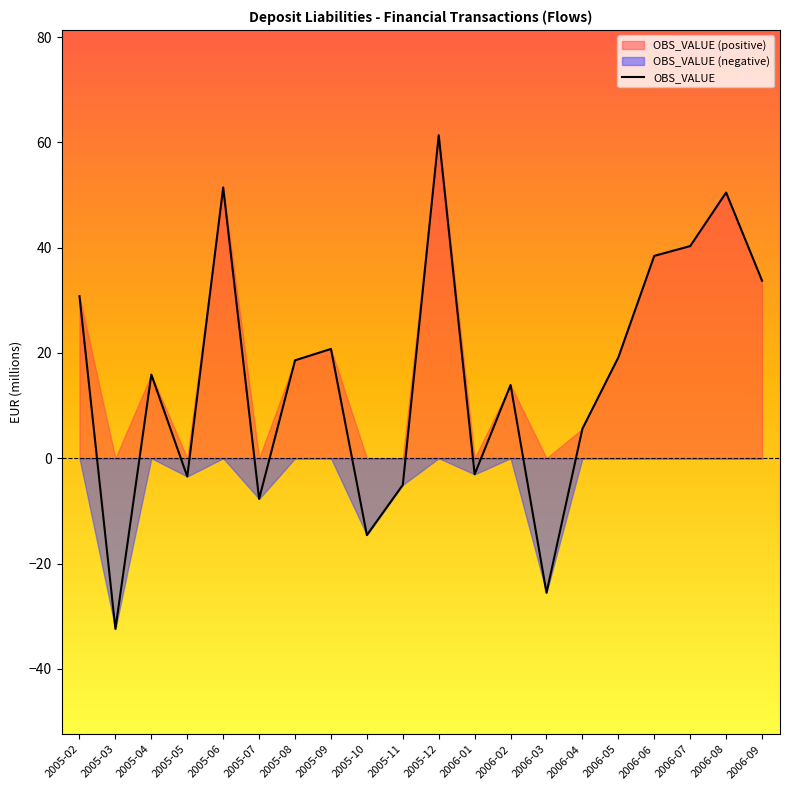

What is the value of the 16th point from the left?

19.2